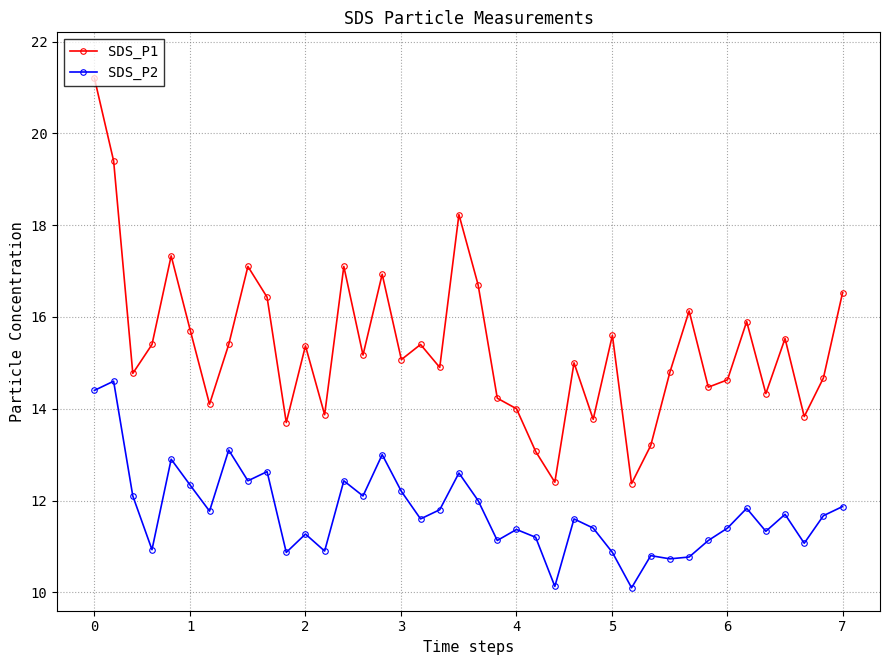

What is the average value of the SDS_P2 series?

11.8